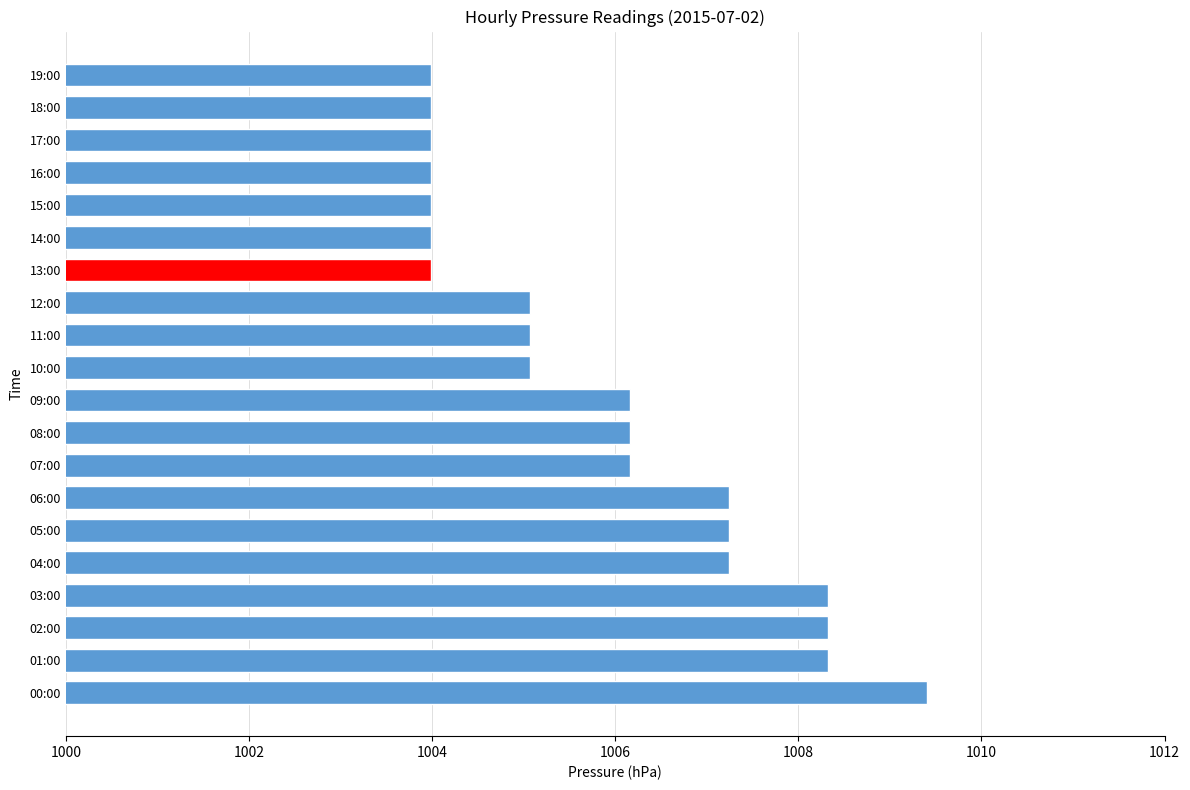

What is the minimum value shown in the chart?

1004.0